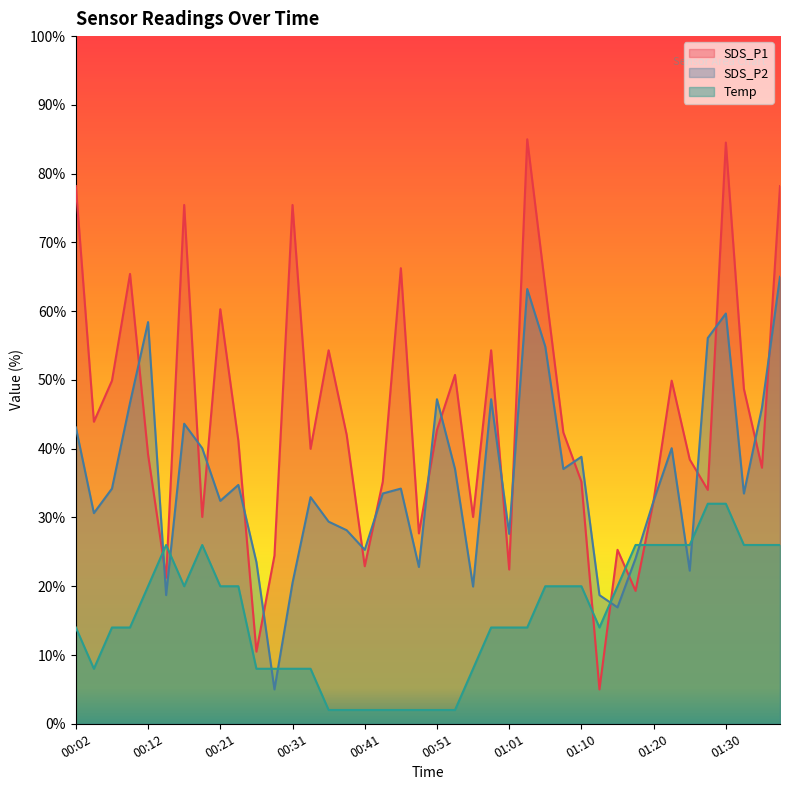

Which series has the widest spread of values?

SDS_P1